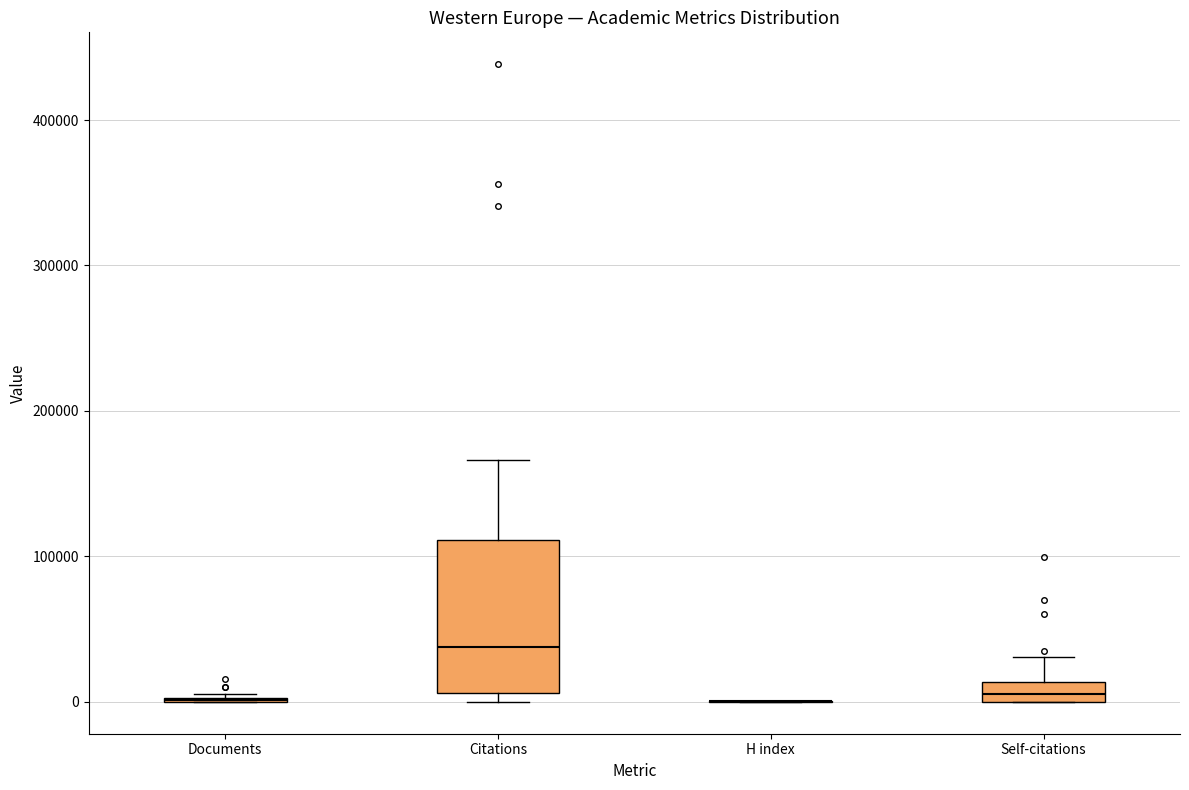

Which box is the tallest, from its lower edge to its upper edge?

Citations